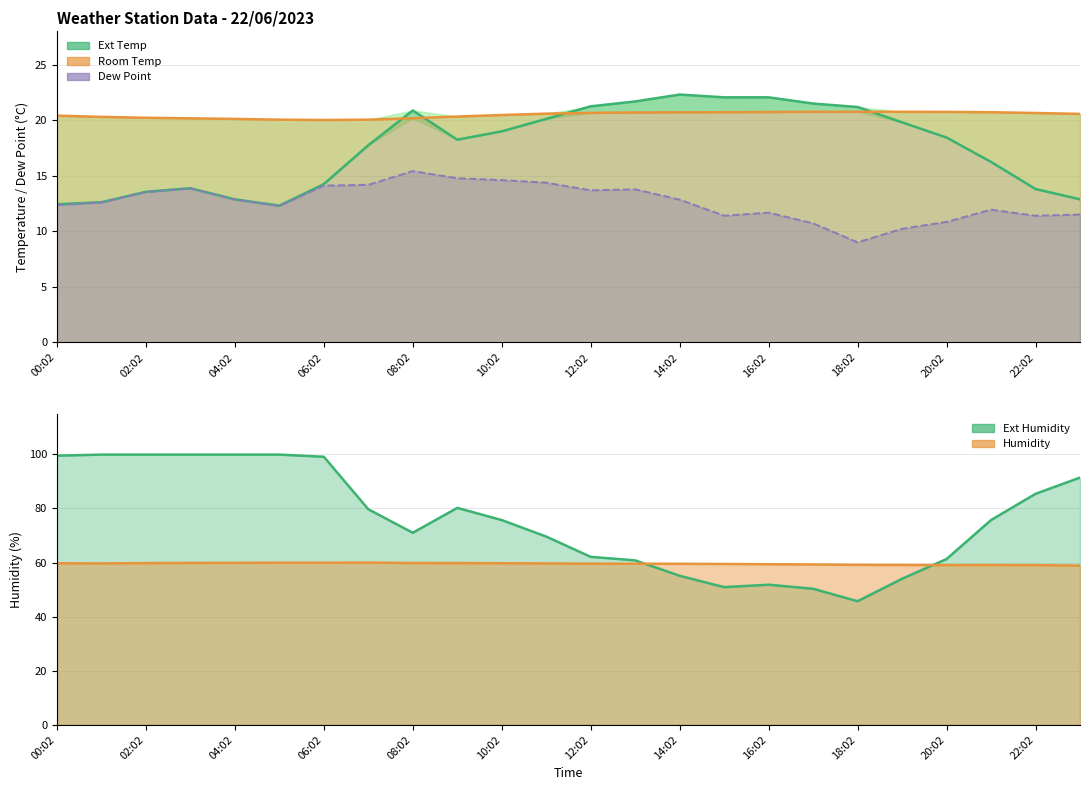

What is the sum of the Room Temp values at 22:02 and 20:02?

41.4